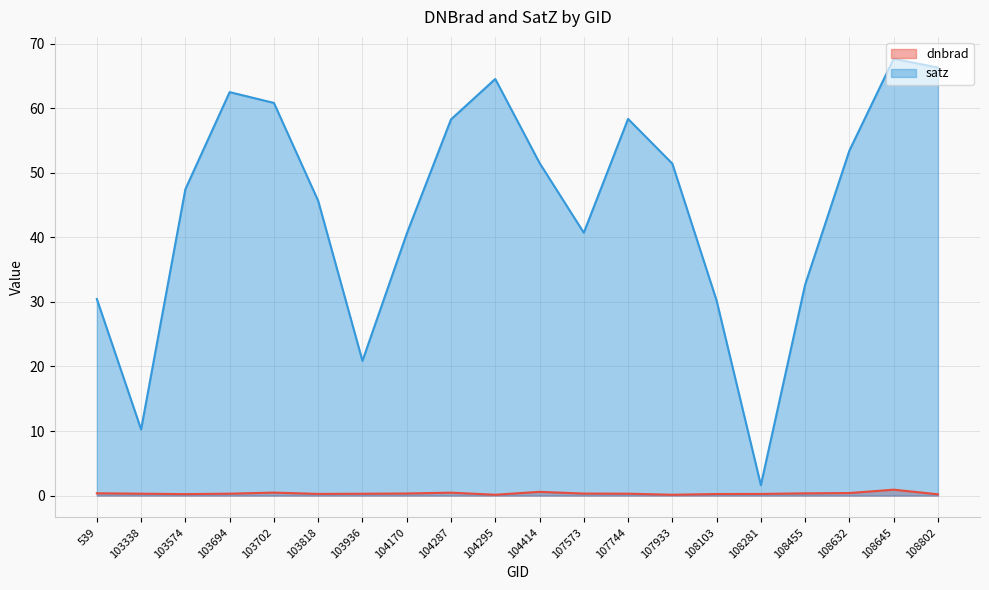

What is the difference between the maximum and minimum values in the satz series?

66.1